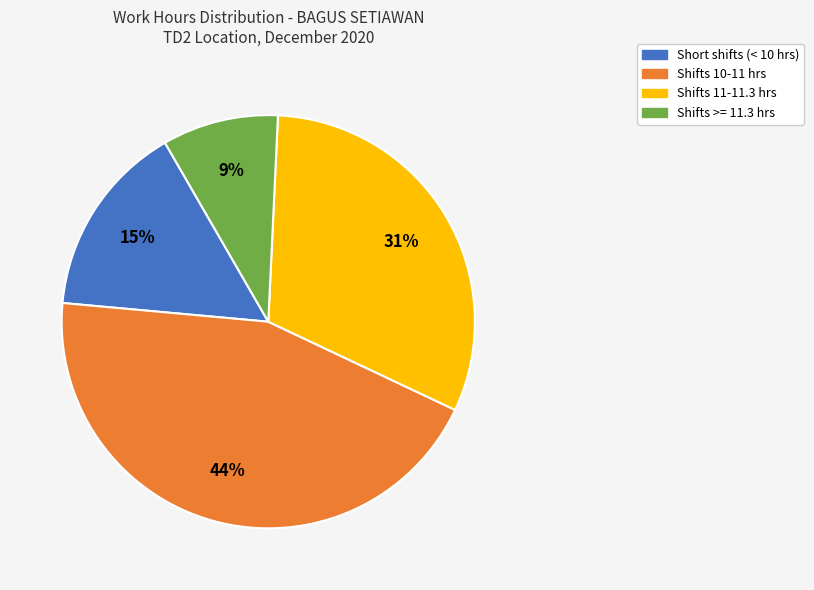

Is there a majority slice in this chart?

No